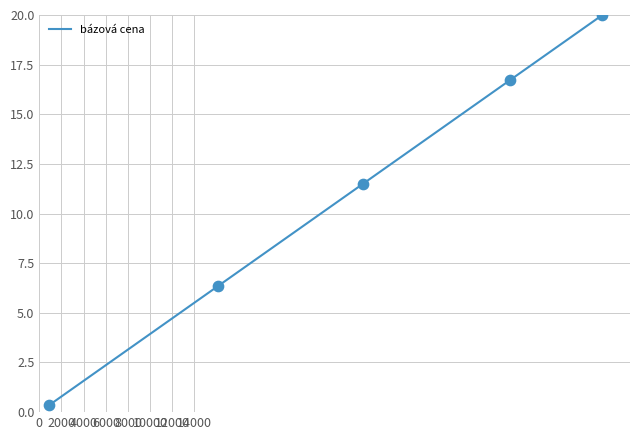

What is the smallest value displayed?

0.4